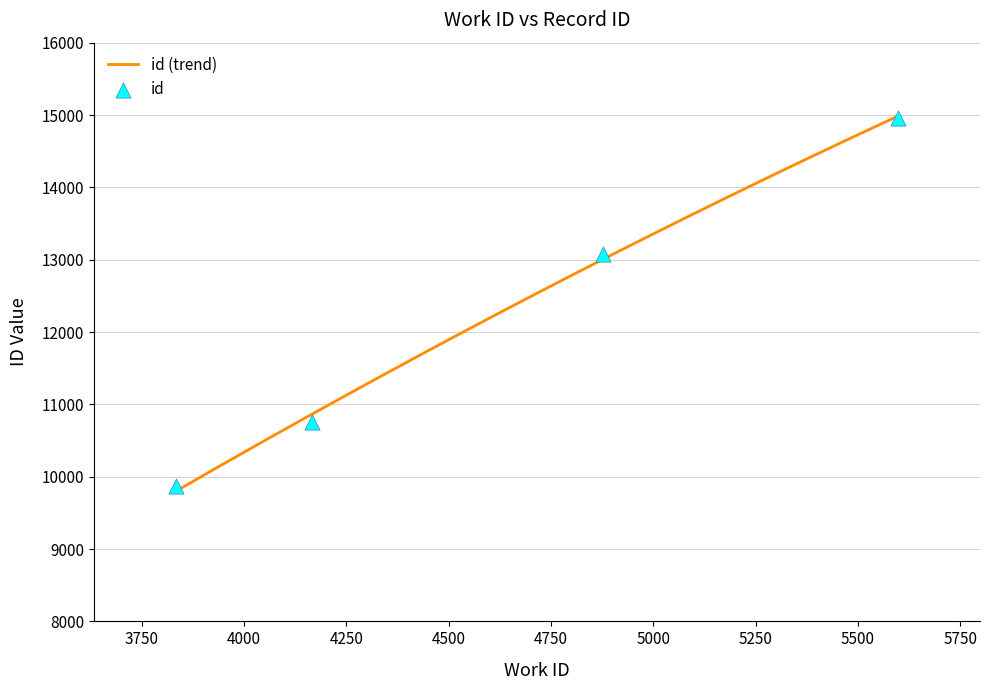

What is the change in value from 3834 to 5598?

+5099